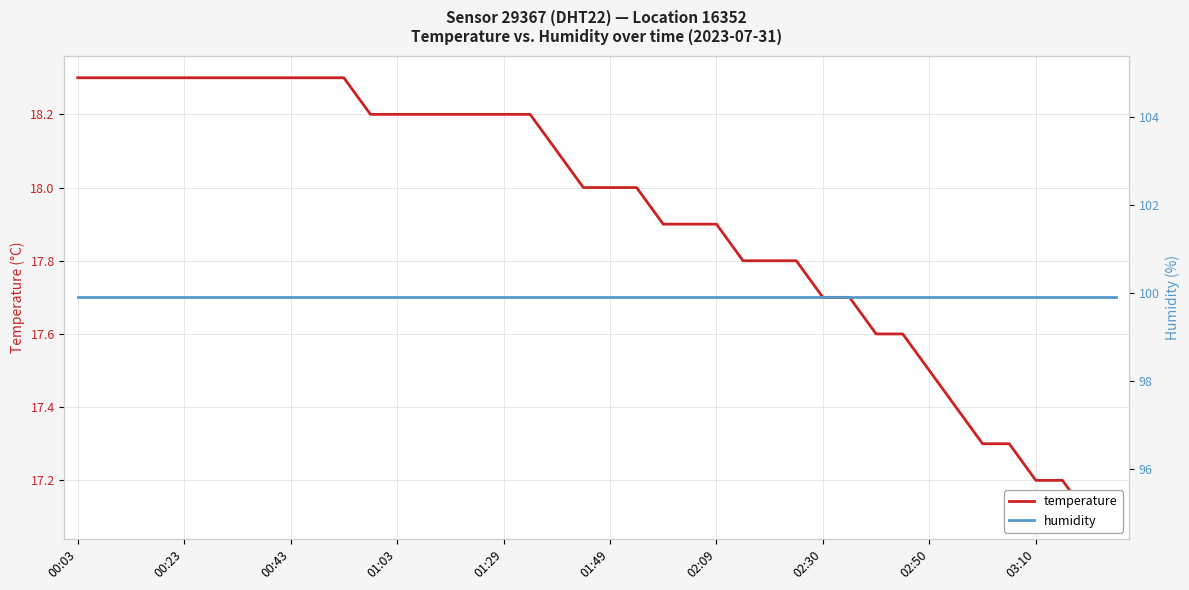

Which has a higher value, 25 or 18?

18